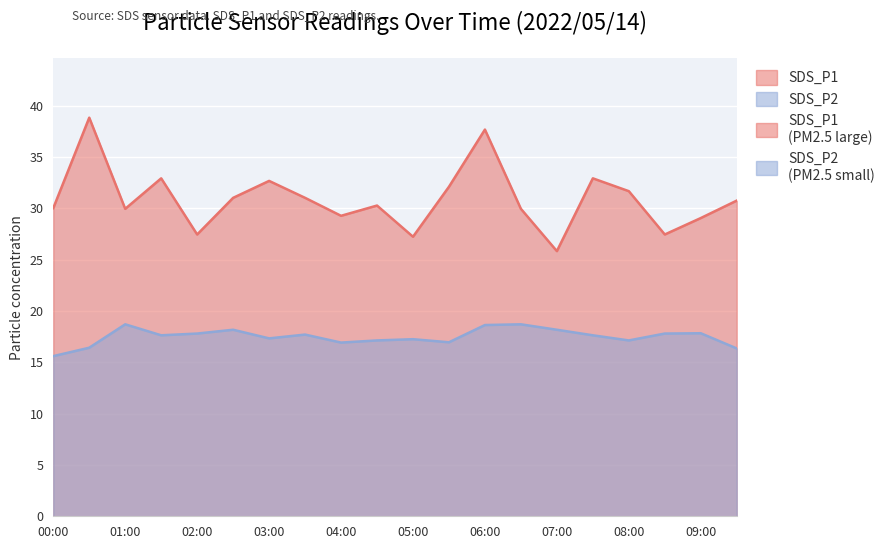

What is the label of the 19th point from the right?

00:30